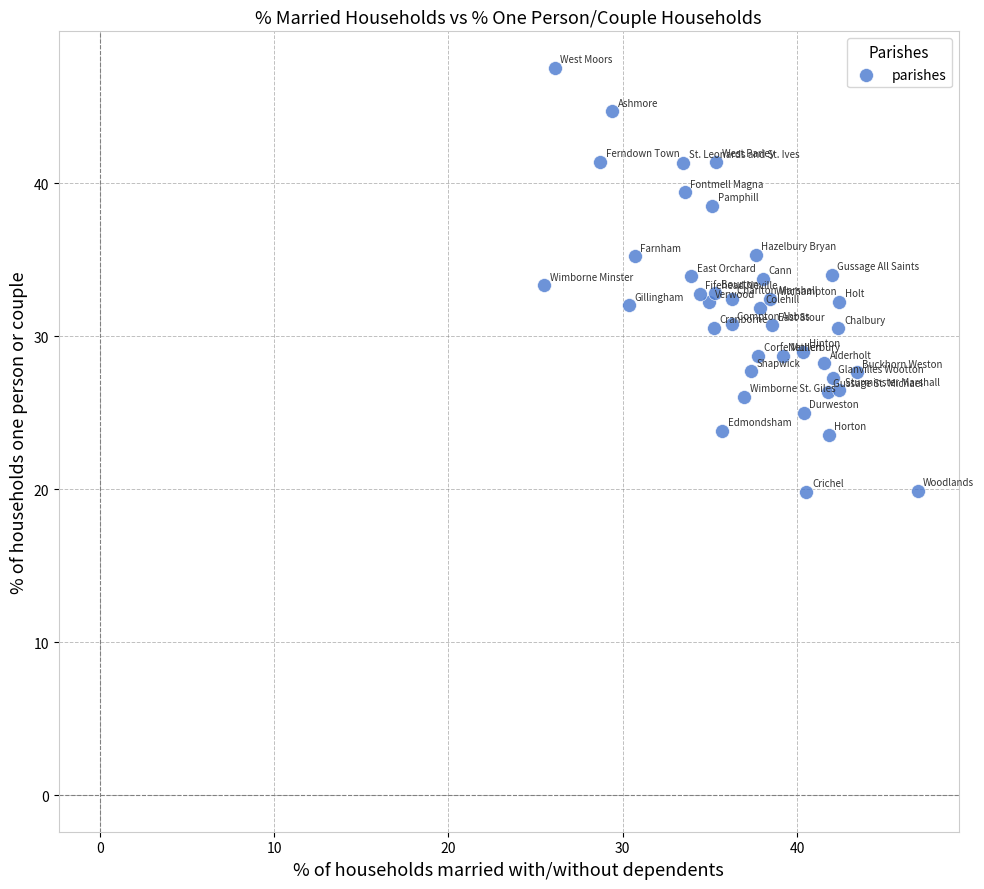

What is the range of Y values (max minus min)?

27.7